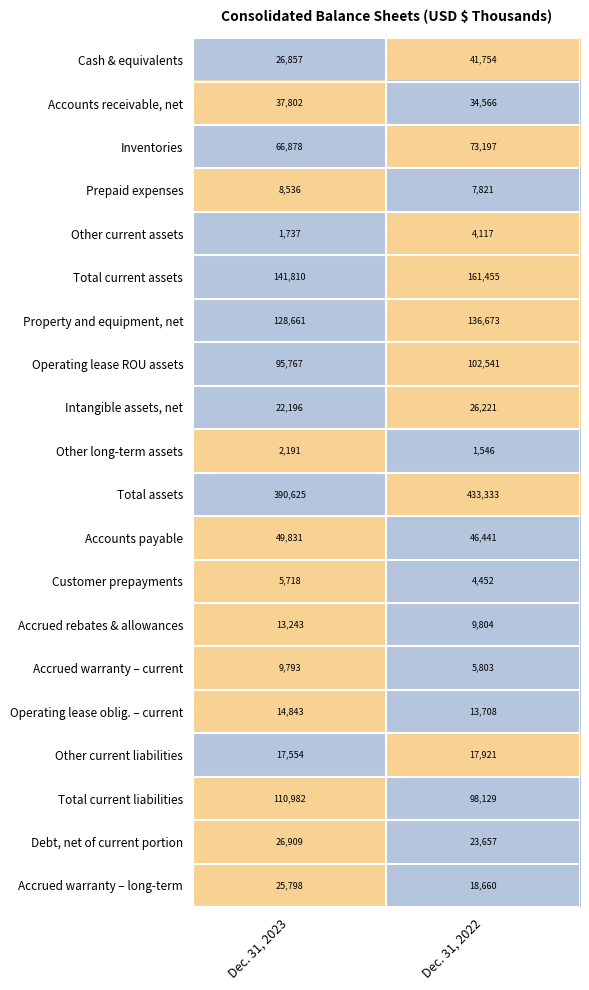

True or false: Other current liabilities has a value of 23632 at Dec. 31, 2023.

False